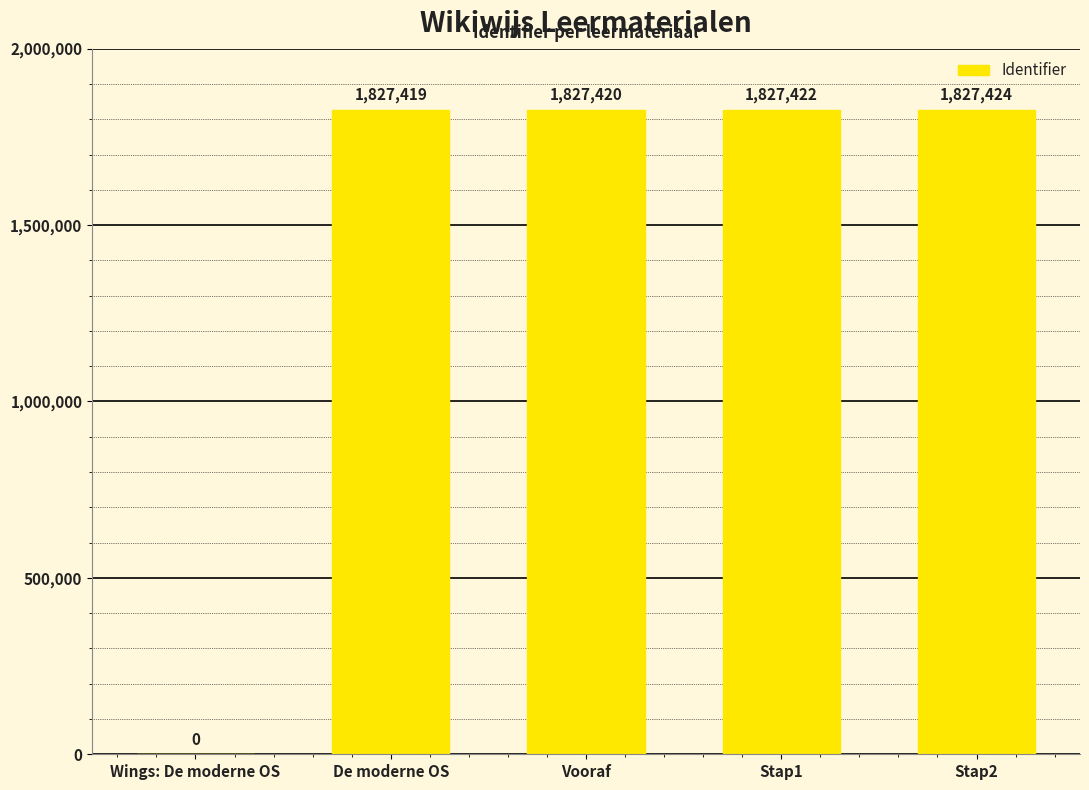

Reading right to left, transcribe all the data shown in this chart.

1827424	1827422	1827420	1827419	0